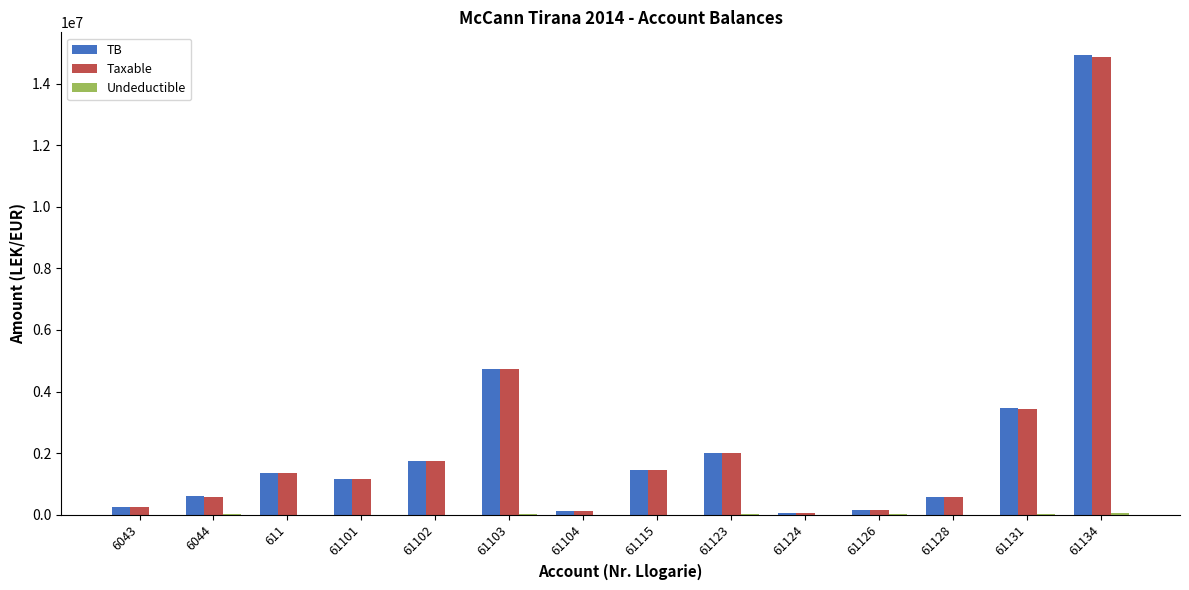

True or false: Taxable has a value of 157990.0 at 61126.

True